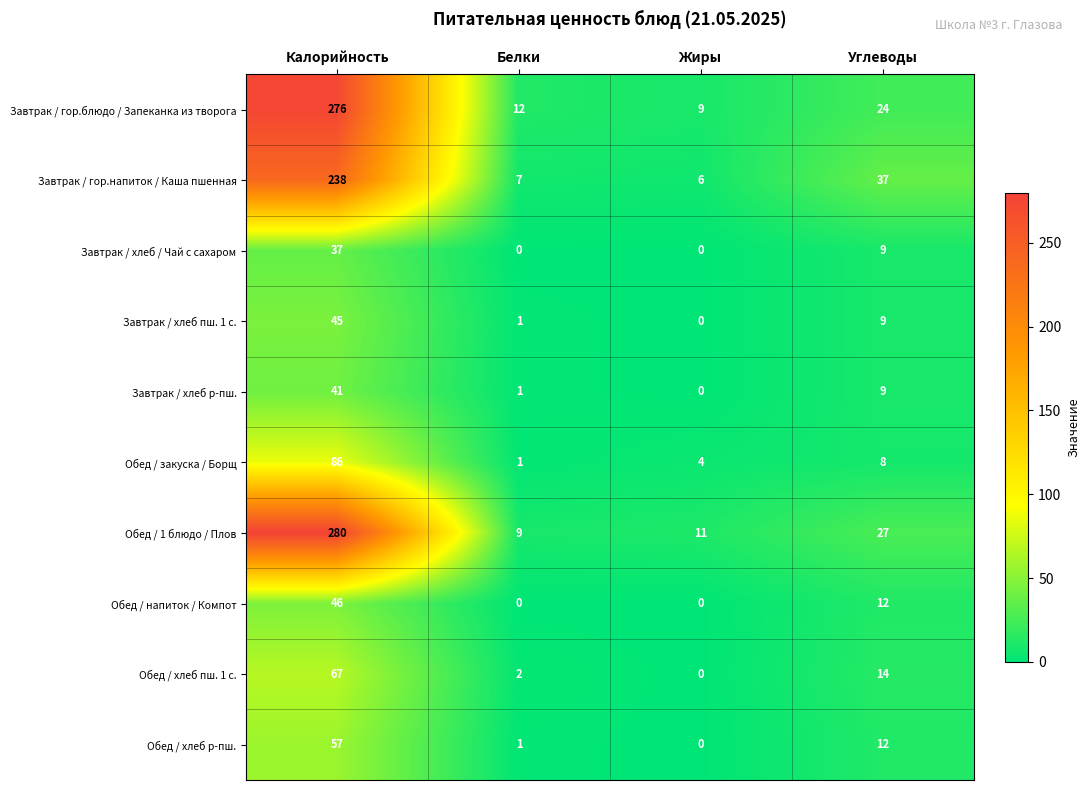

What is the average value of the Завтрак / хлеб пш. 1 с. series?

14